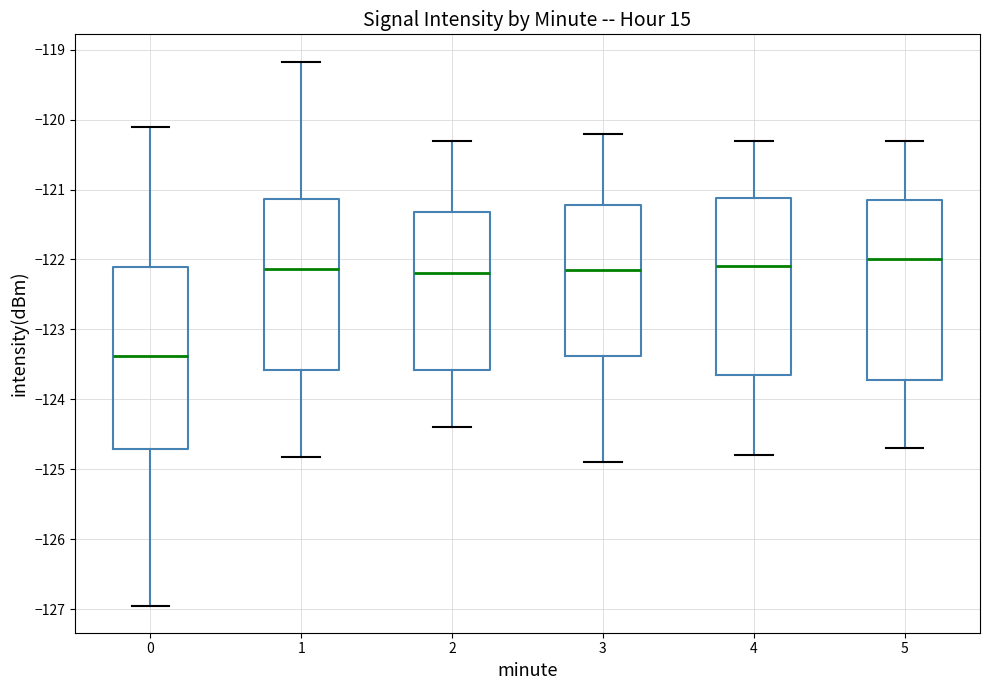

Where is the lower edge of the box at x = 4 on the y-axis? The values are not printed on the chart, so give them approximately, as read against the axis.

-123.6